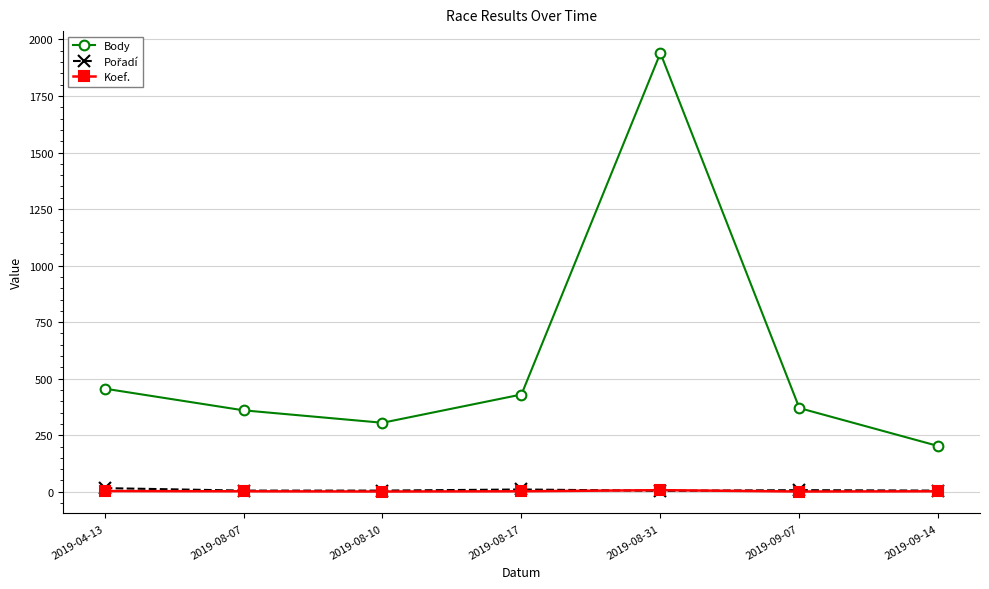

True or false: Koef. and Body intersect in this chart.

False